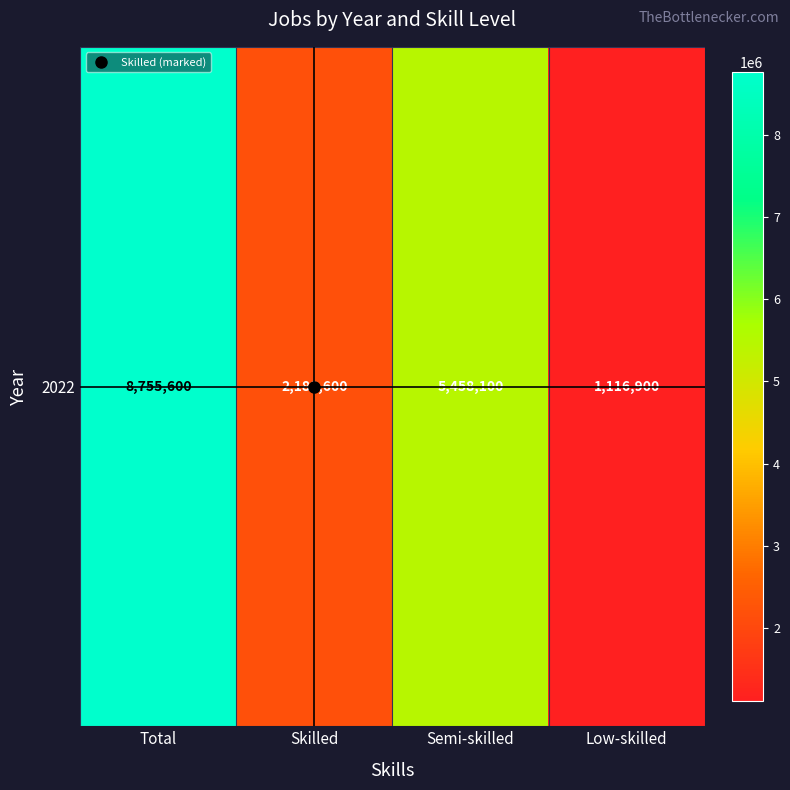

Rank the categories by value from lowest to highest.

Low-skilled, Skilled, Semi-skilled, Total